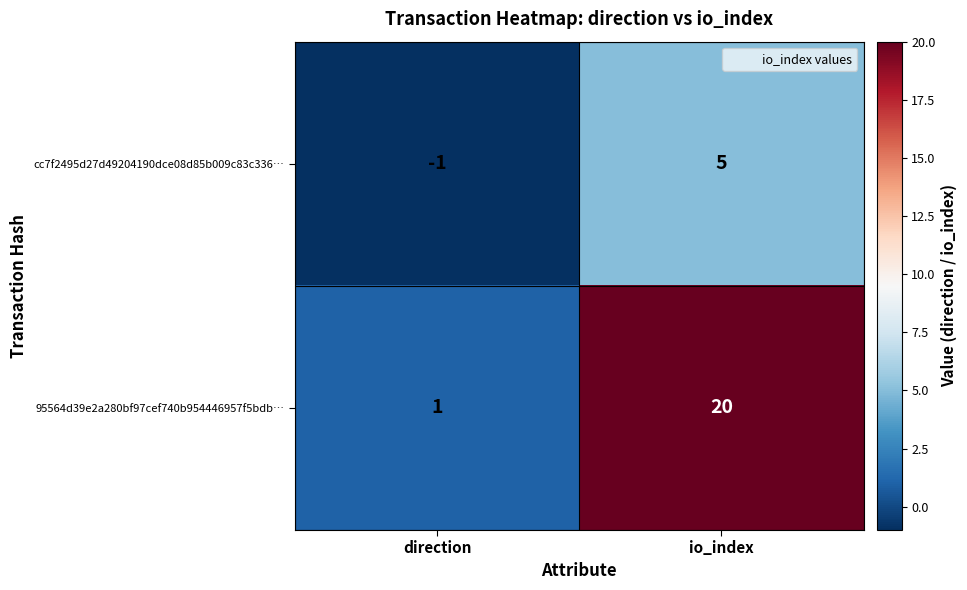

Reading left to right, transcribe all the data shown in this chart.

cc7f2495d27d49204190dce08d85b009c83c336…: -1	5
95564d39e2a280bf97cef740b954446957f5bdb…: 1	20